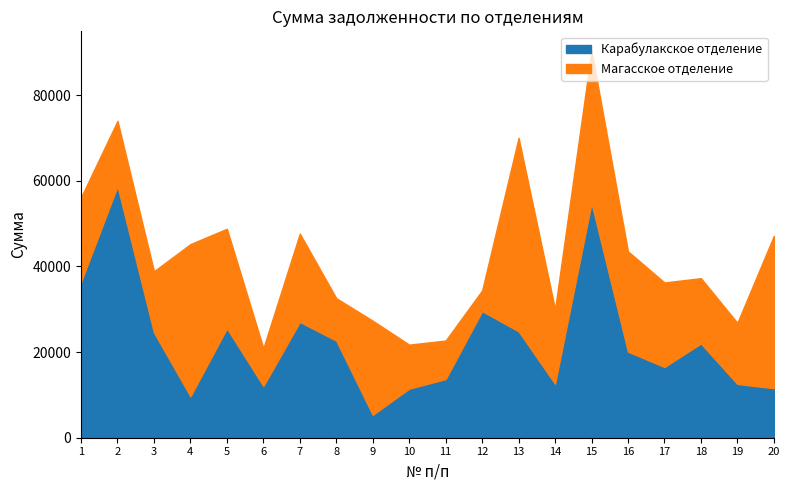

What value does the Карабулакское отделение series have at 13?

24862.0